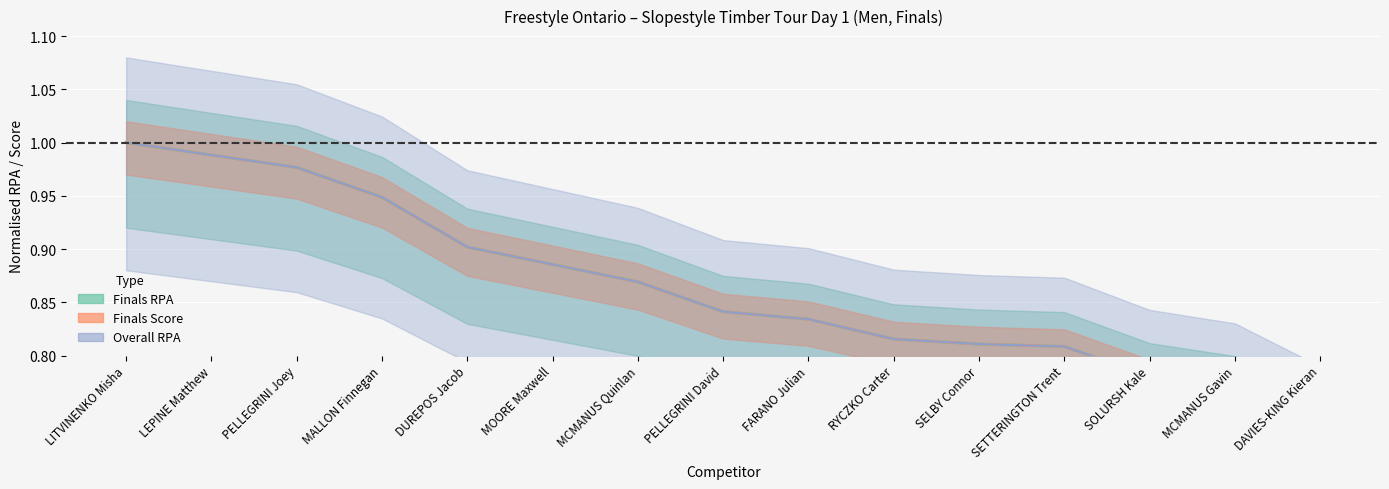

How many times do Finals Score and Overall RPA cross each other?

7